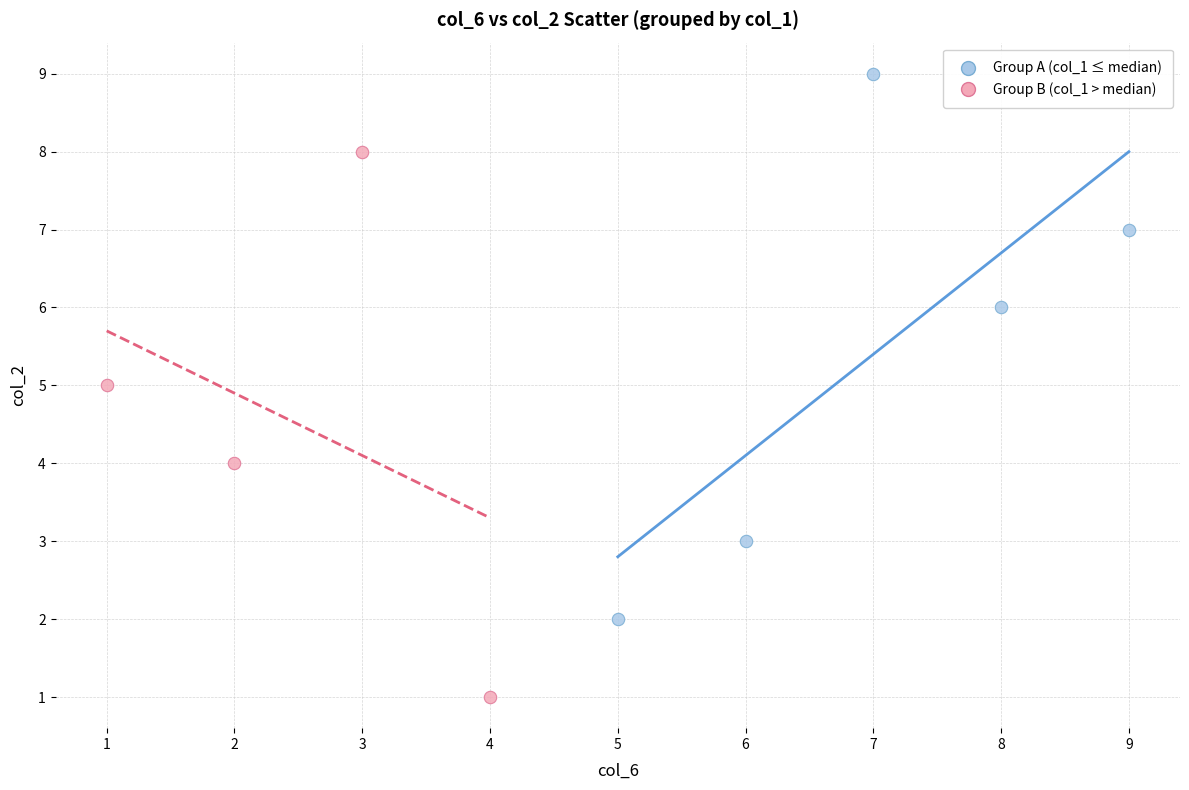

Which series contains the lowest Y value?

Group B (col_1 > median)